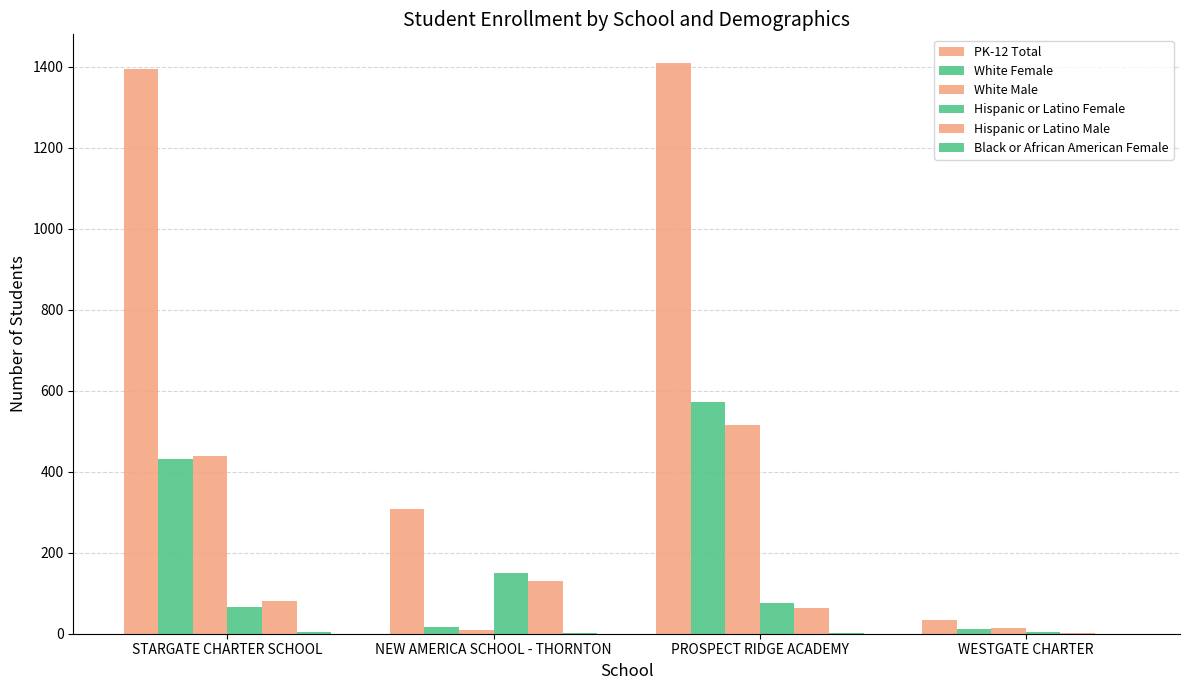

How many groups of bars are there?

4